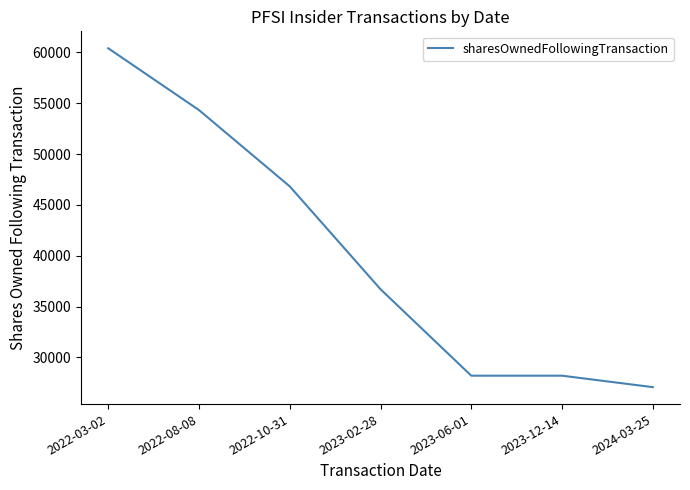

Reading right to left, list all the values displayed in this chart.

2024-03-25=27084	2023-12-14=28211	2023-06-01=28211	2023-02-28=36711	2022-10-31=46820	2022-08-08=54320	2022-03-02=60398